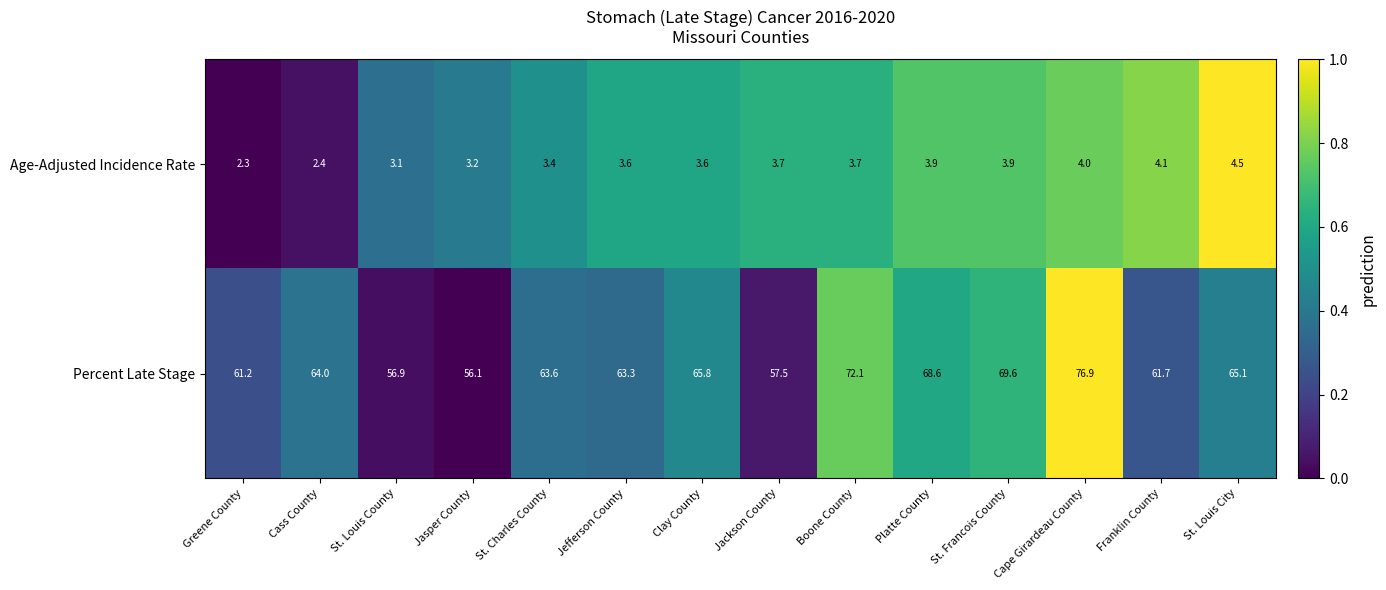

What is the sum of the Age-Adjusted Incidence Rate values at St. Louis City and Platte County?

8.4